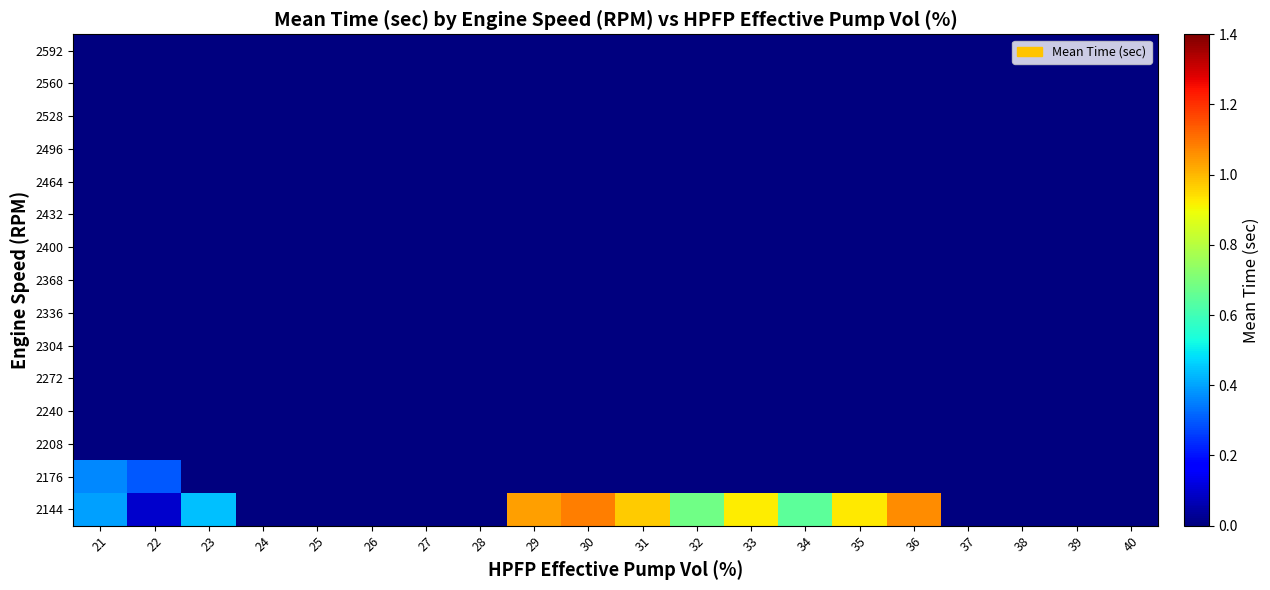

Reading right to left, list all the values displayed in this chart.

2144: 40=0.0	39=0.0	38=0.0	37=0.0	36=1.1	35=0.9	34=0.7	33=0.9	32=0.7	31=1.0	30=1.1	29=1.0	28=0.0	27=0.0	26=0.0	25=0.0	24=0.0	23=0.4	22=0.1	21=0.4
2176: 40=0.0	39=0.0	38=0.0	37=0.0	36=0.0	35=0.0	34=0.0	33=0.0	32=0.0	31=0.0	30=0.0	29=0.0	28=0.0	27=0.0	26=0.0	25=0.0	24=0.0	23=0.0	22=0.3	21=0.4
2208: 40=0.0	39=0.0	38=0.0	37=0.0	36=0.0	35=0.0	34=0.0	33=0.0	32=0.0	31=0.0	30=0.0	29=0.0	28=0.0	27=0.0	26=0.0	25=0.0	24=0.0	23=0.0	22=0.0	21=0.0
2240: 40=0.0	39=0.0	38=0.0	37=0.0	36=0.0	35=0.0	34=0.0	33=0.0	32=0.0	31=0.0	30=0.0	29=0.0	28=0.0	27=0.0	26=0.0	25=0.0	24=0.0	23=0.0	22=0.0	21=0.0
2272: 40=0.0	39=0.0	38=0.0	37=0.0	36=0.0	35=0.0	34=0.0	33=0.0	32=0.0	31=0.0	30=0.0	29=0.0	28=0.0	27=0.0	26=0.0	25=0.0	24=0.0	23=0.0	22=0.0	21=0.0
2304: 40=0.0	39=0.0	38=0.0	37=0.0	36=0.0	35=0.0	34=0.0	33=0.0	32=0.0	31=0.0	30=0.0	29=0.0	28=0.0	27=0.0	26=0.0	25=0.0	24=0.0	23=0.0	22=0.0	21=0.0
2336: 40=0.0	39=0.0	38=0.0	37=0.0	36=0.0	35=0.0	34=0.0	33=0.0	32=0.0	31=0.0	30=0.0	29=0.0	28=0.0	27=0.0	26=0.0	25=0.0	24=0.0	23=0.0	22=0.0	21=0.0
2368: 40=0.0	39=0.0	38=0.0	37=0.0	36=0.0	35=0.0	34=0.0	33=0.0	32=0.0	31=0.0	30=0.0	29=0.0	28=0.0	27=0.0	26=0.0	25=0.0	24=0.0	23=0.0	22=0.0	21=0.0
2400: 40=0.0	39=0.0	38=0.0	37=0.0	36=0.0	35=0.0	34=0.0	33=0.0	32=0.0	31=0.0	30=0.0	29=0.0	28=0.0	27=0.0	26=0.0	25=0.0	24=0.0	23=0.0	22=0.0	21=0.0
2432: 40=0.0	39=0.0	38=0.0	37=0.0	36=0.0	35=0.0	34=0.0	33=0.0	32=0.0	31=0.0	30=0.0	29=0.0	28=0.0	27=0.0	26=0.0	25=0.0	24=0.0	23=0.0	22=0.0	21=0.0
2464: 40=0.0	39=0.0	38=0.0	37=0.0	36=0.0	35=0.0	34=0.0	33=0.0	32=0.0	31=0.0	30=0.0	29=0.0	28=0.0	27=0.0	26=0.0	25=0.0	24=0.0	23=0.0	22=0.0	21=0.0
2496: 40=0.0	39=0.0	38=0.0	37=0.0	36=0.0	35=0.0	34=0.0	33=0.0	32=0.0	31=0.0	30=0.0	29=0.0	28=0.0	27=0.0	26=0.0	25=0.0	24=0.0	23=0.0	22=0.0	21=0.0
2528: 40=0.0	39=0.0	38=0.0	37=0.0	36=0.0	35=0.0	34=0.0	33=0.0	32=0.0	31=0.0	30=0.0	29=0.0	28=0.0	27=0.0	26=0.0	25=0.0	24=0.0	23=0.0	22=0.0	21=0.0
2560: 40=0.0	39=0.0	38=0.0	37=0.0	36=0.0	35=0.0	34=0.0	33=0.0	32=0.0	31=0.0	30=0.0	29=0.0	28=0.0	27=0.0	26=0.0	25=0.0	24=0.0	23=0.0	22=0.0	21=0.0
2592: 40=0.0	39=0.0	38=0.0	37=0.0	36=0.0	35=0.0	34=0.0	33=0.0	32=0.0	31=0.0	30=0.0	29=0.0	28=0.0	27=0.0	26=0.0	25=0.0	24=0.0	23=0.0	22=0.0	21=0.0